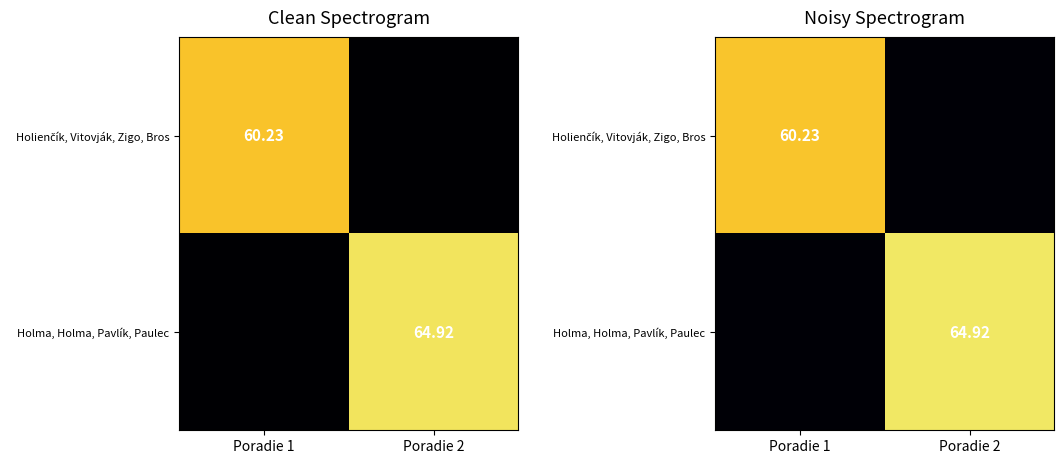

Is the value of Holma, Holma, Pavlík, Paulec at Poradie 1 greater than the value of Holienčík, Vitovják, Zigo, Bros at Poradie 1?

No